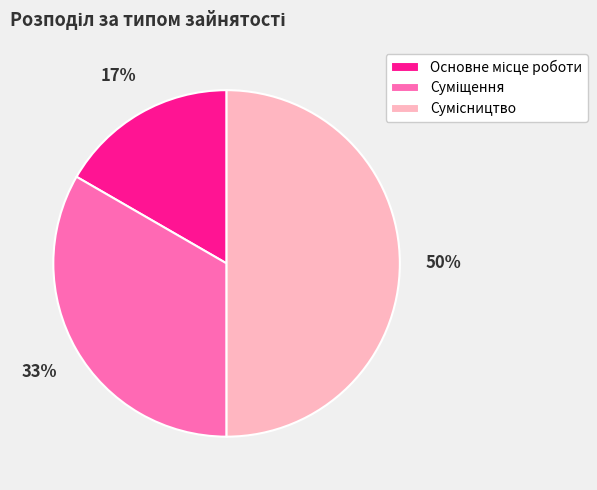

To the nearest percent, what is the average slice percentage?

33%